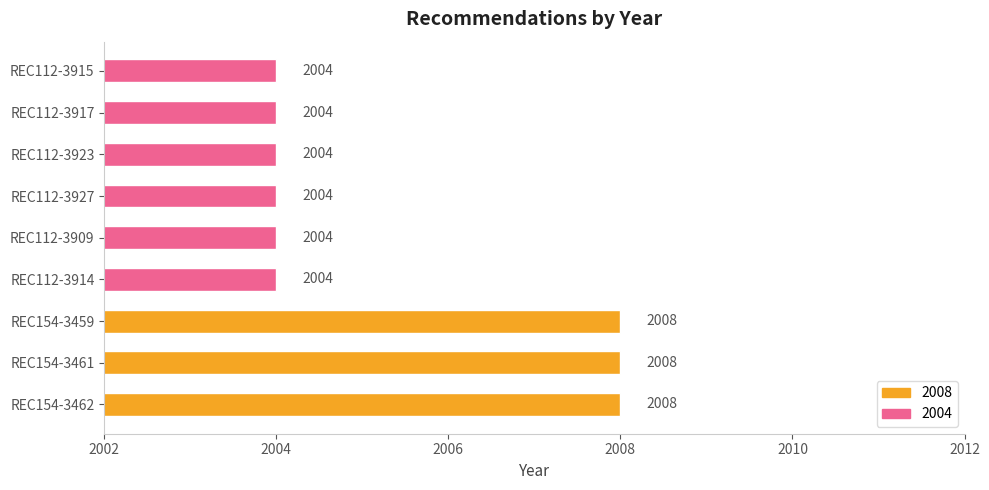

How many values are between 2004 and 2008?

9